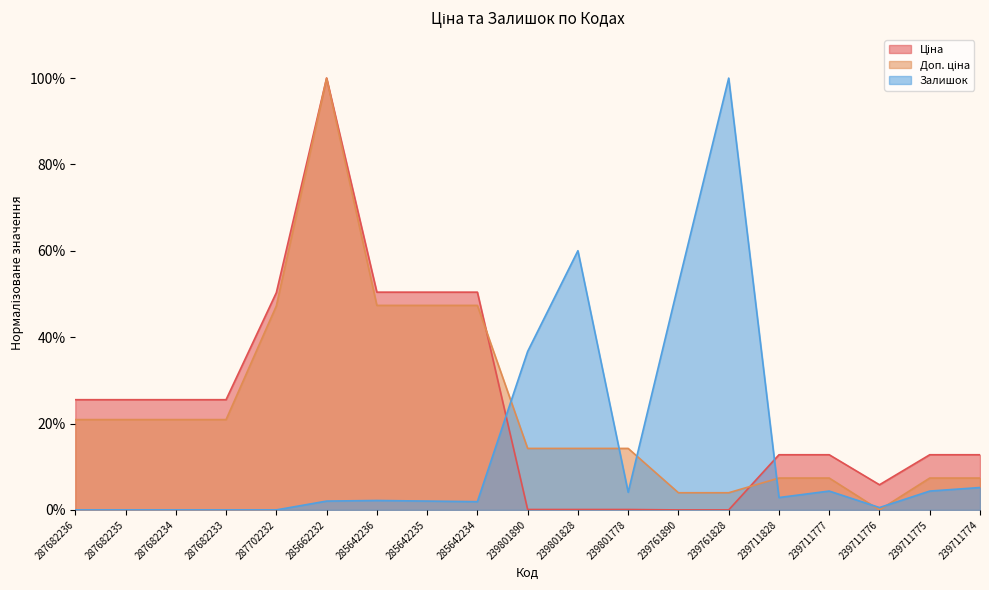

What is the sum of the Ціна values at 239711774 and 239711775?

25.6